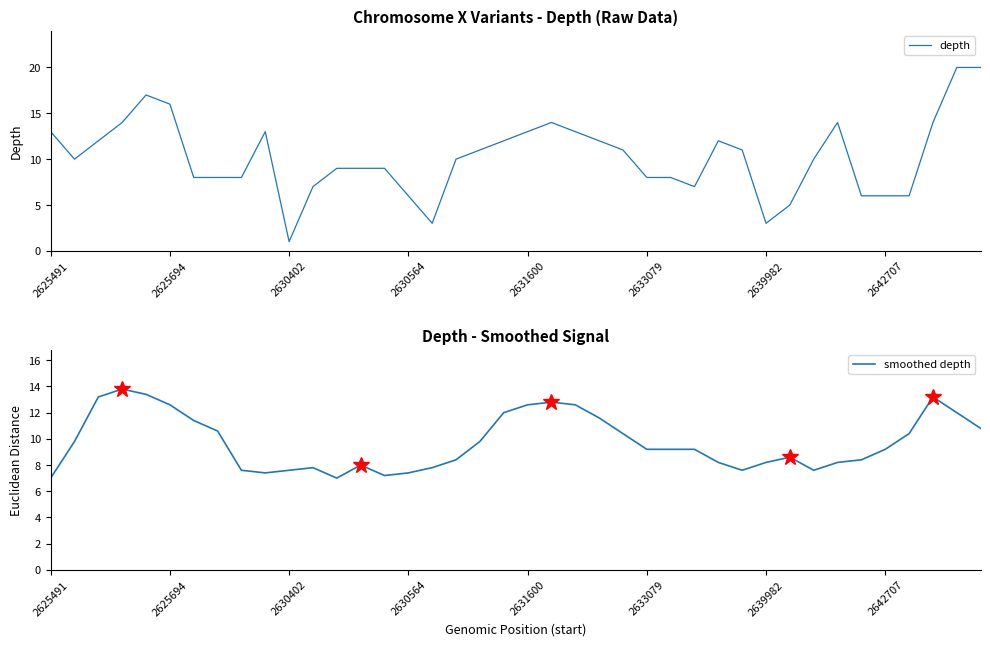

How many interior local peaks does the depth series have?

5